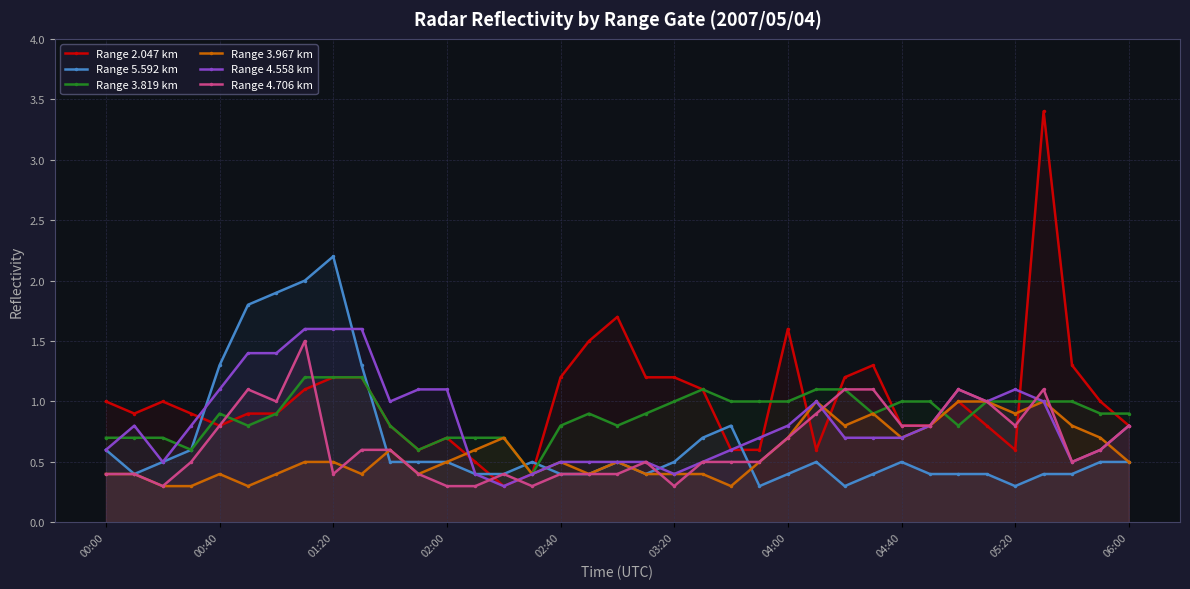

What position from the left is 14?

15